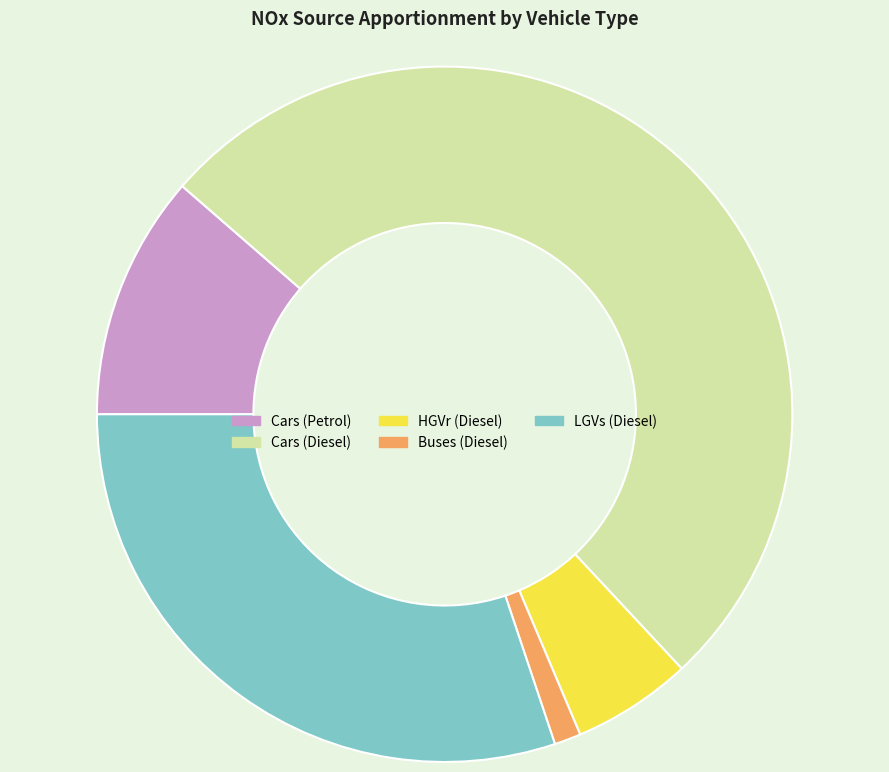

Does any single category account for the majority?

Yes